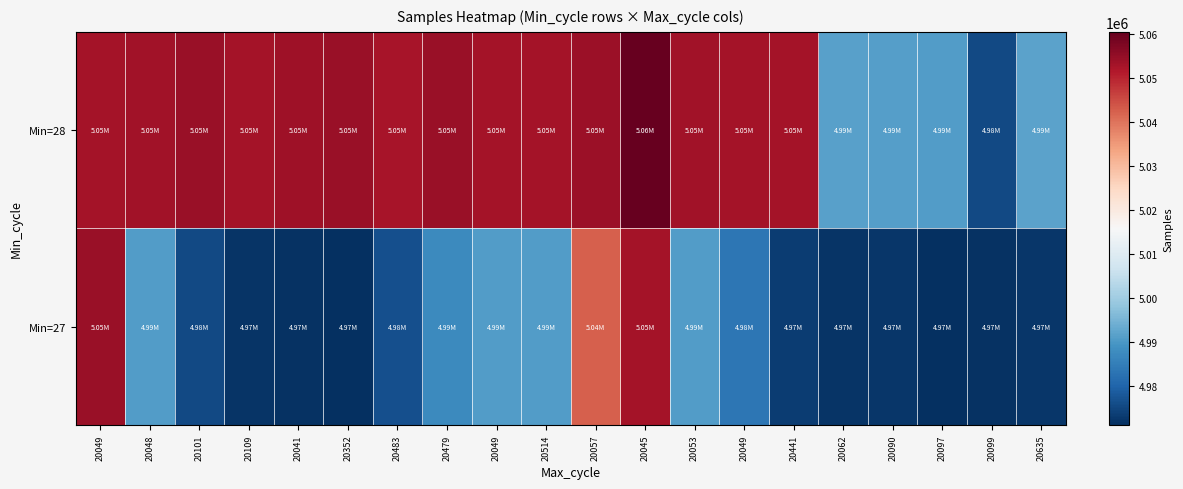

Count the number of data series in this chart.

2